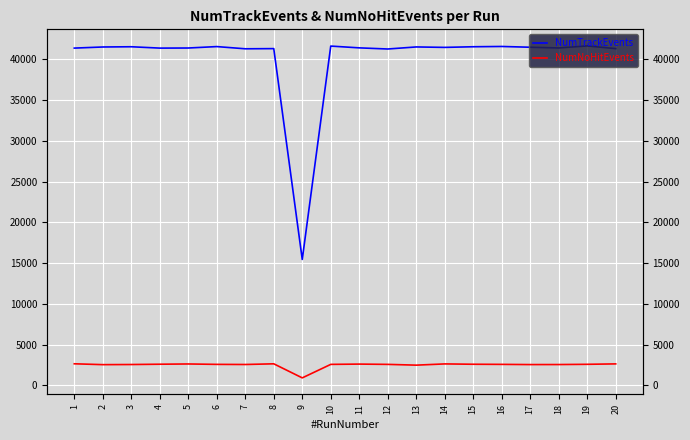

What is the approximate value of NumTrackEvents at 3, to the nearest 100?

41500